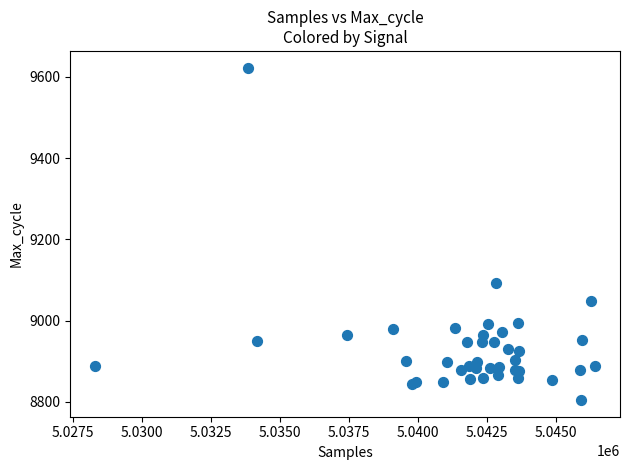

What Y value in the scatter plot is closest to 9213?

9092